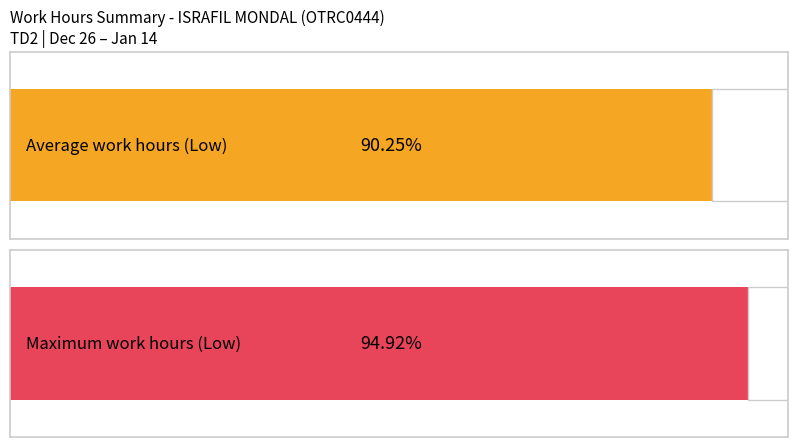

Does the chart contain any negative values?

No